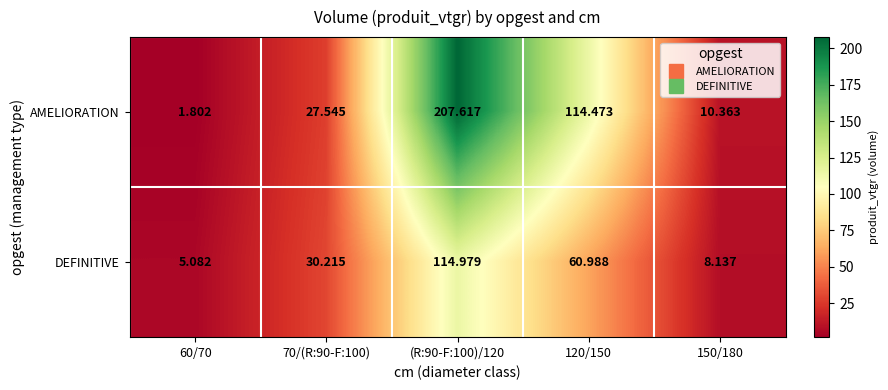

Rank the series by their average value, from highest to lowest.

AMELIORATION, DEFINITIVE